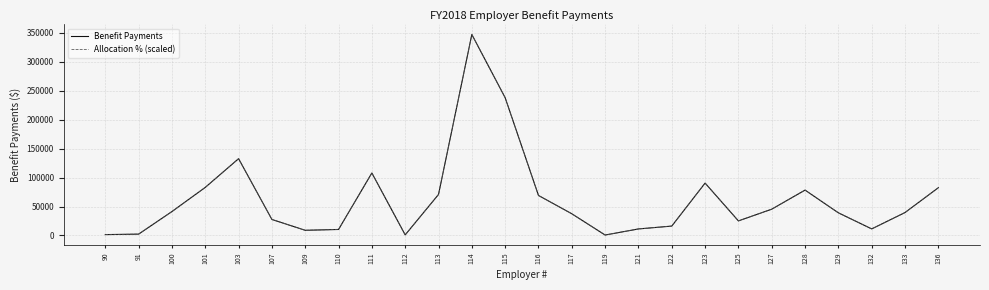

At which label is Allocation % (scaled) closest to 173960?

103